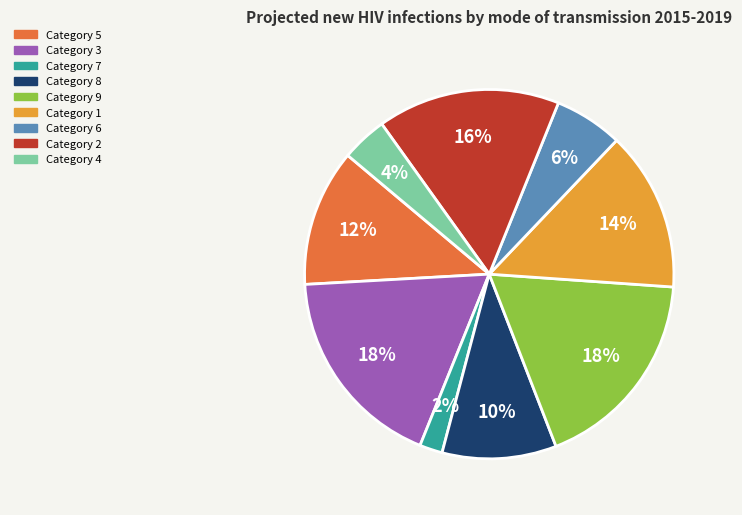

To the nearest percent, what is the difference between the largest and smallest slice percentages?

16%